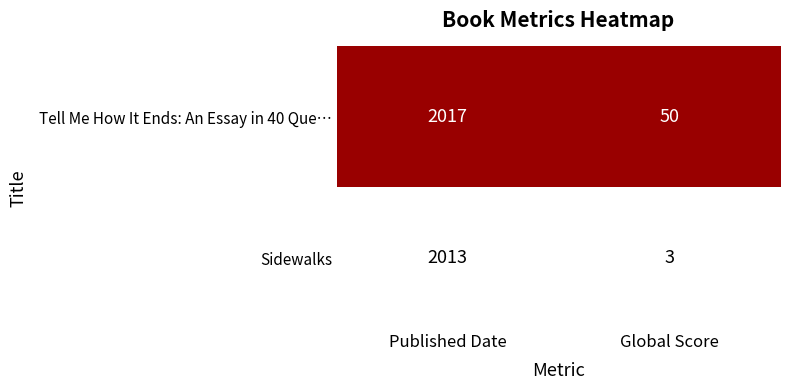

What is the spread (max minus min) of values at Global Score?

47